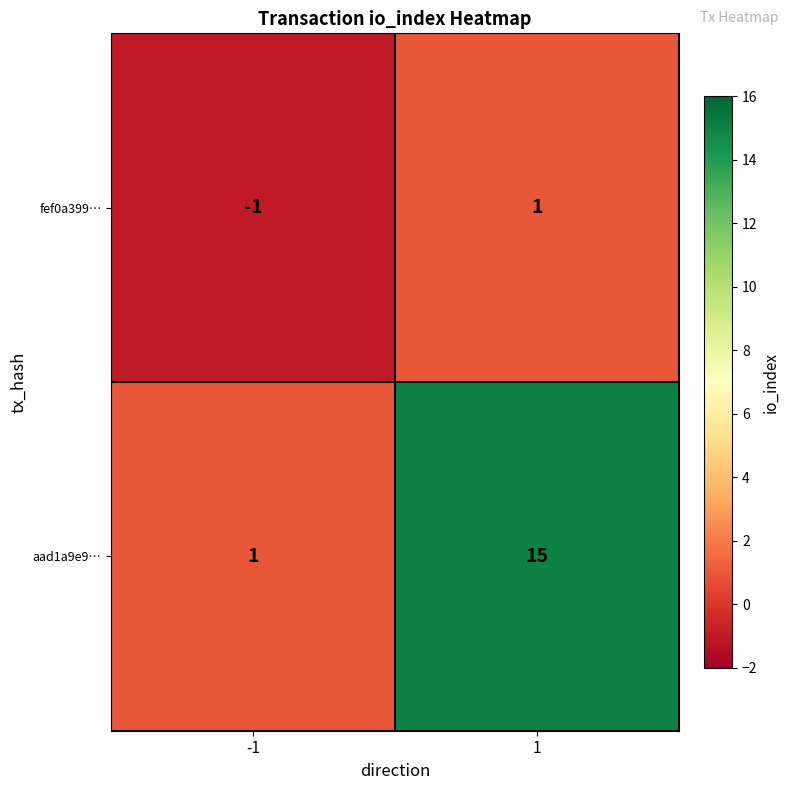

Count the number of categories in the chart.

2